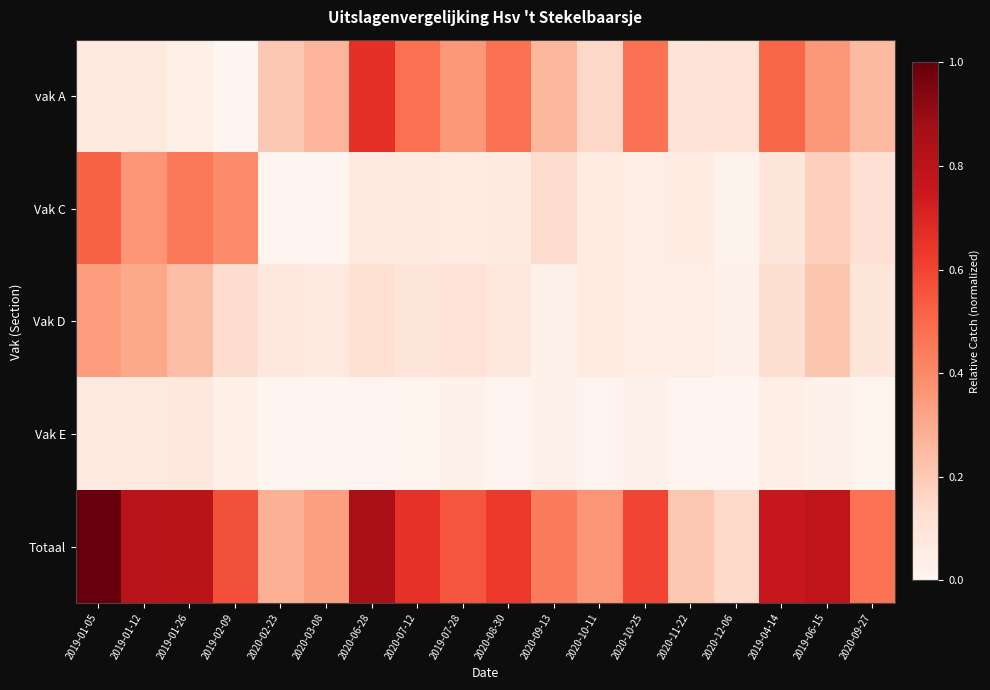

At which category is the sum across all series the highest?

2019-01-05